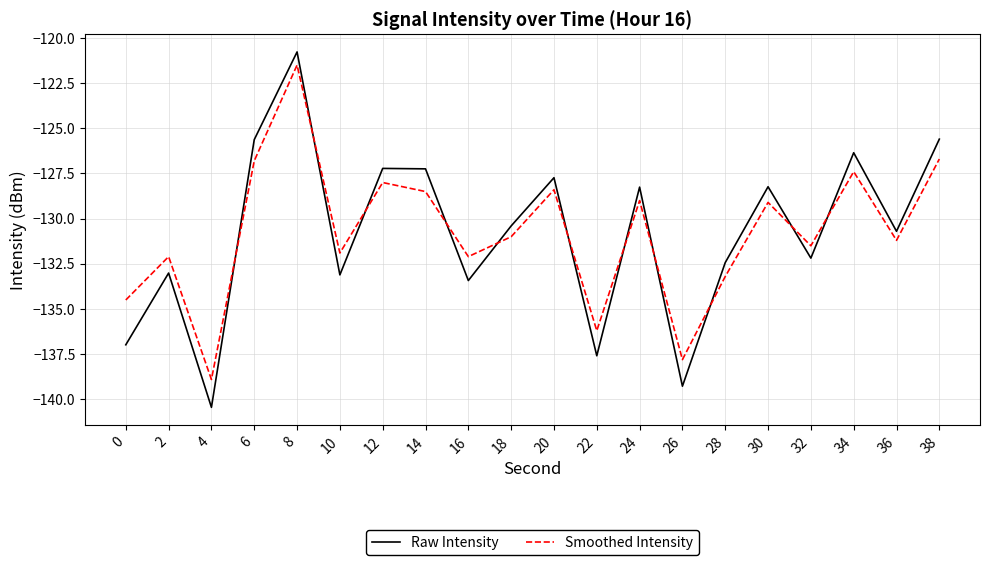

At 22, list the series in order from largest to smallest.

Smoothed Intensity, Raw Intensity